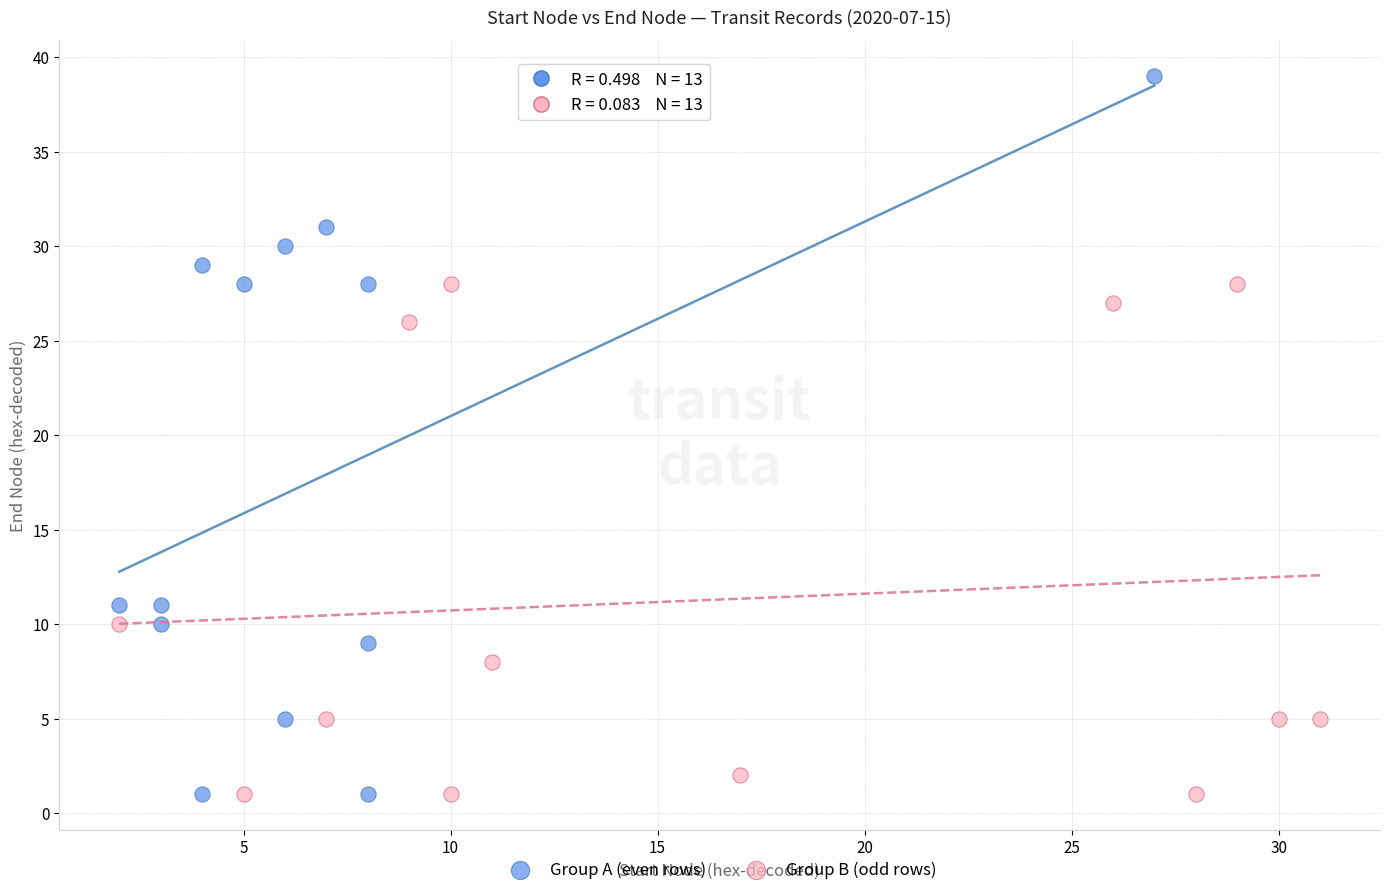

Which series has the largest Y range (max minus min)?

Group A (even rows)